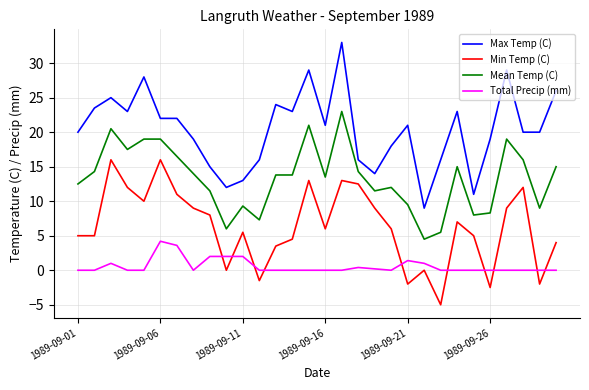

How many times do Min Temp (C) and Total Precip (mm) cross each other?

10